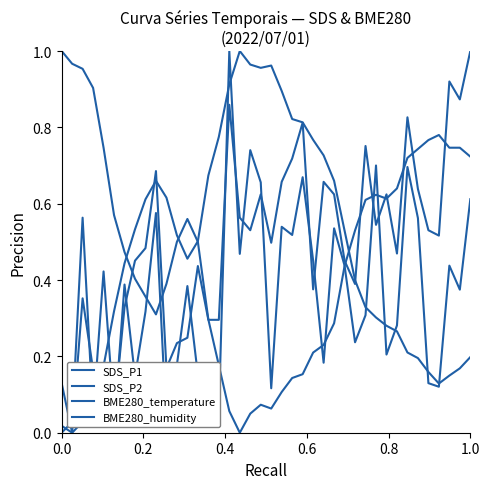

How many lines are shown in the chart?

4